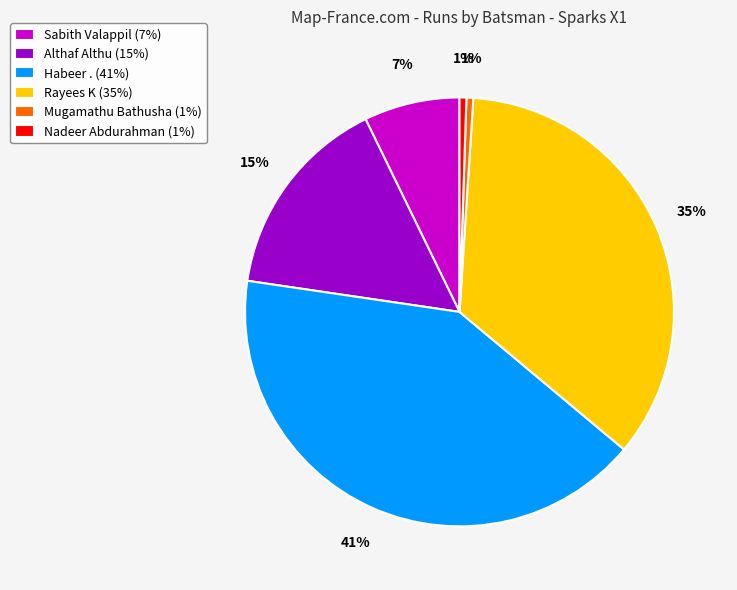

To the nearest percent, what portion does Rayees K (35%) represent?

35%